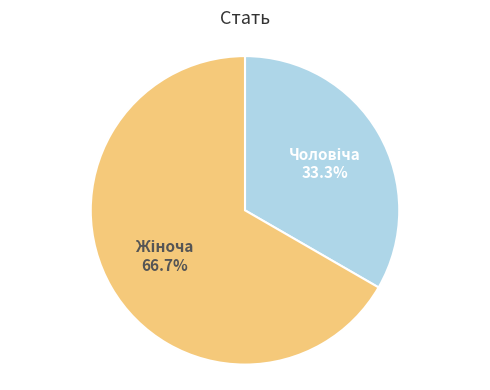

Does any single category account for the majority?

Yes